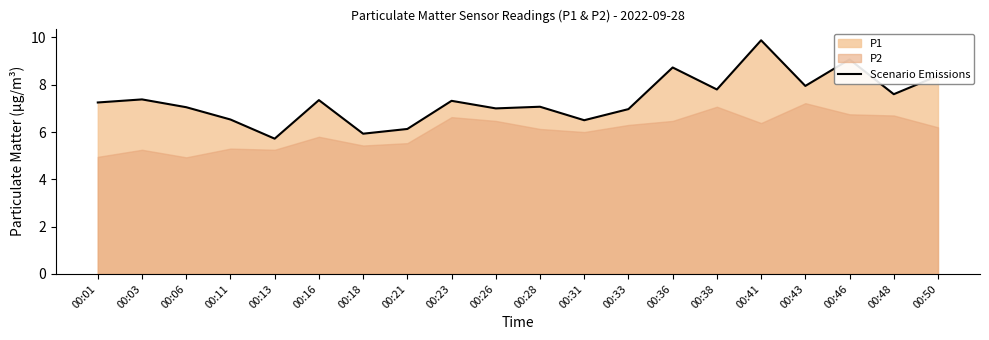

What is the ratio of the value at 00:13 to the value at 00:21?

0.9